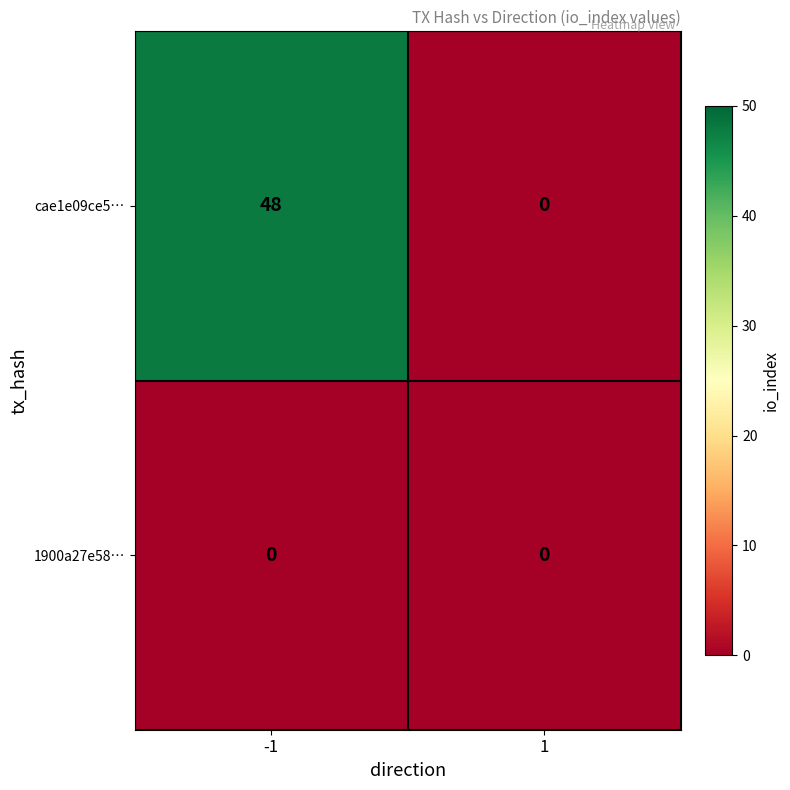

Rank the series by their average value, from highest to lowest.

cae1e09ce5…, 1900a27e58…